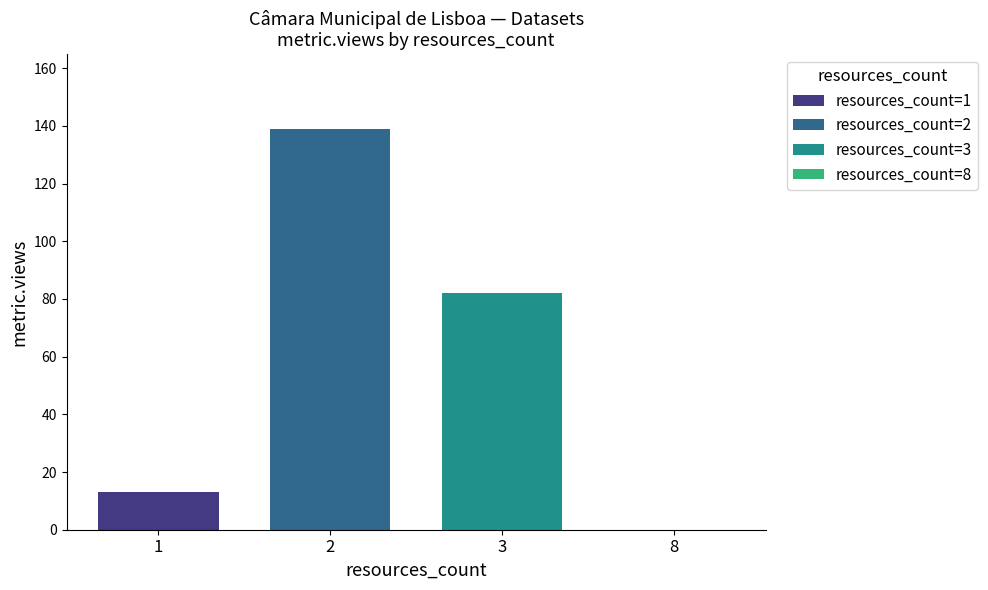

What is the difference between the highest and lowest values at 2?

126